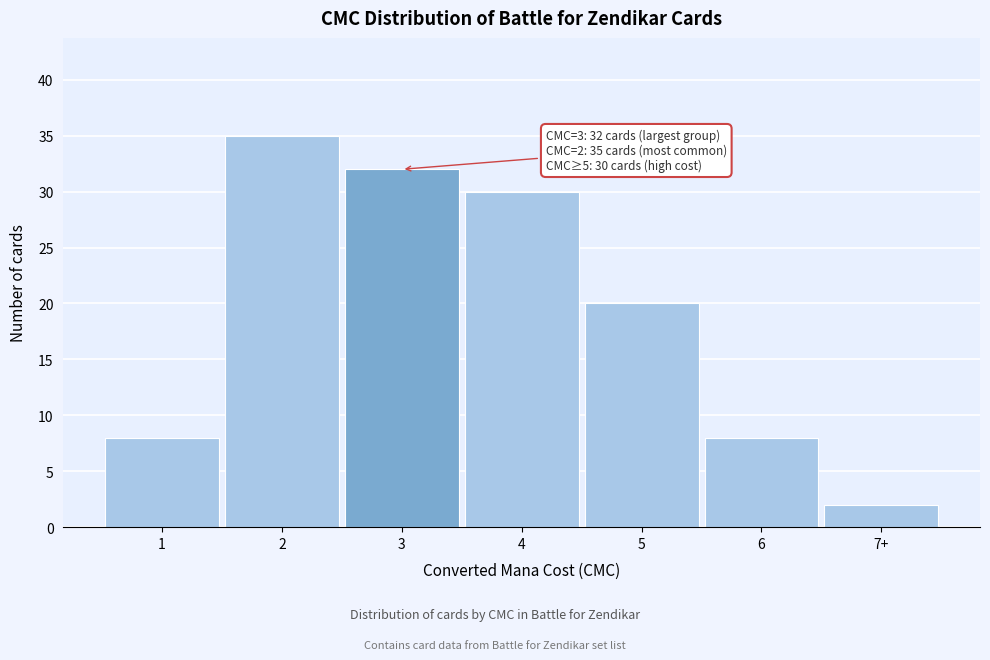

Reading left to right, what are all the values shown in this chart?

1=8	2=35	3=32	4=30	5=20	6=8	7+=2